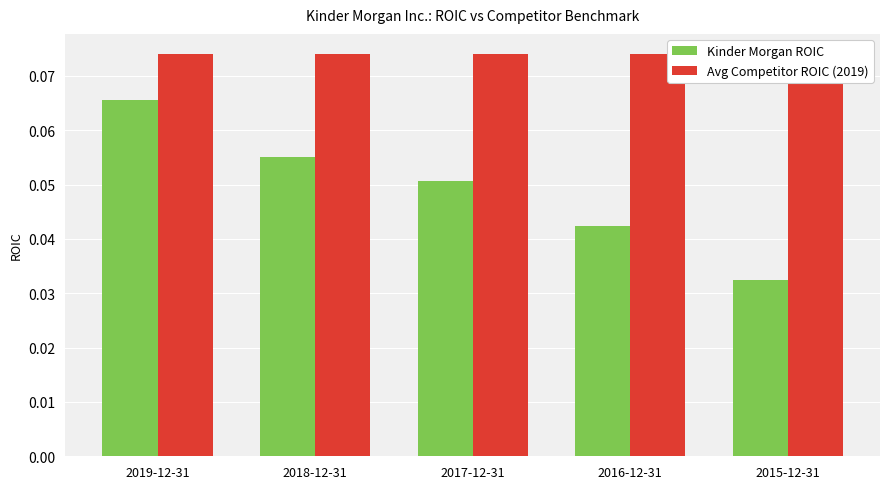

Does the chart contain stacked bars?

No